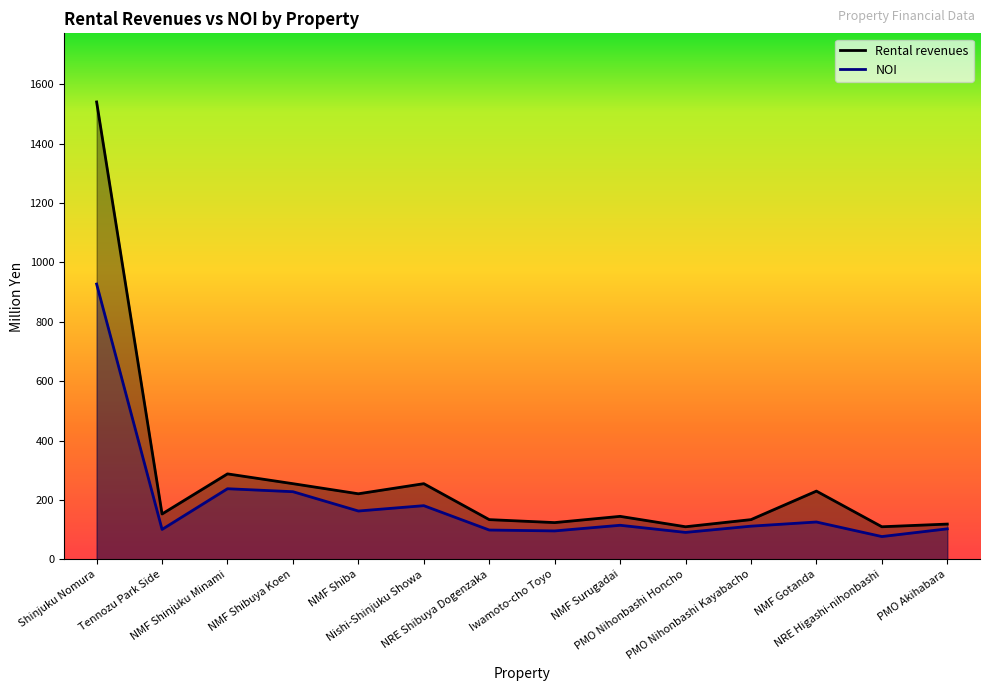

How many distinct data groups are displayed?

2